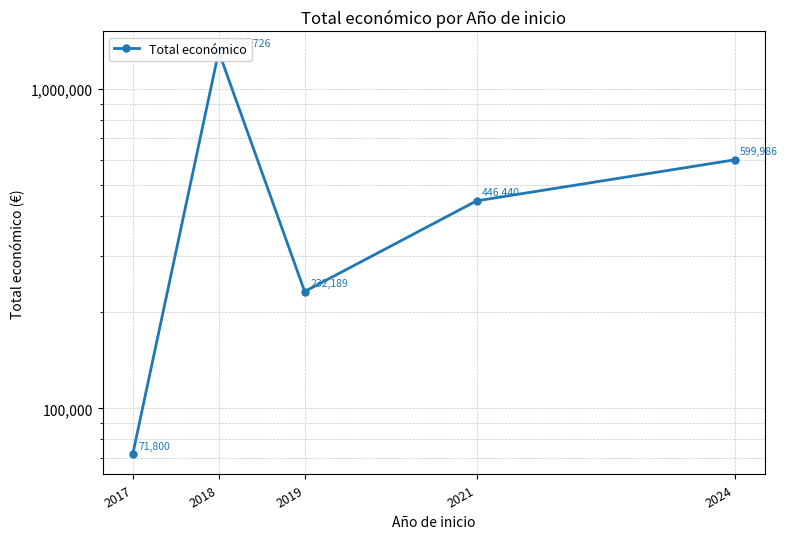

How many data points are less than 446440?

2